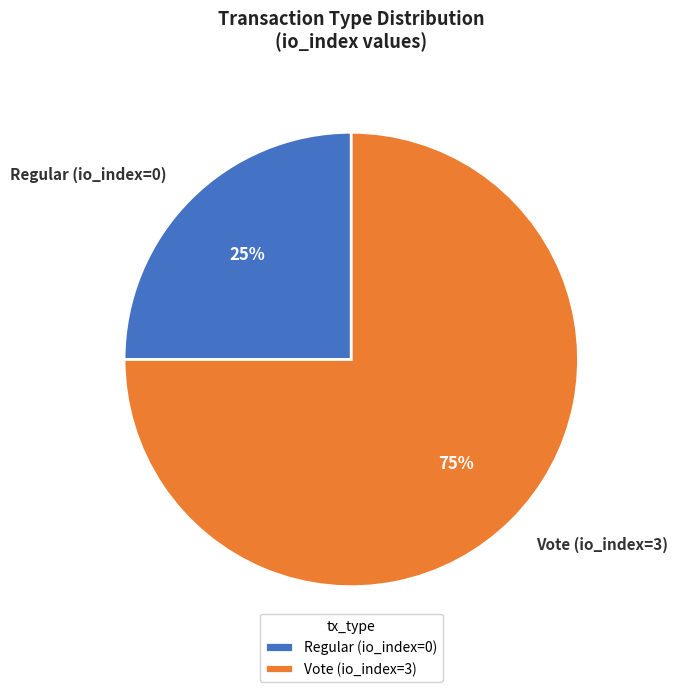

Count the number of slices in the pie.

2